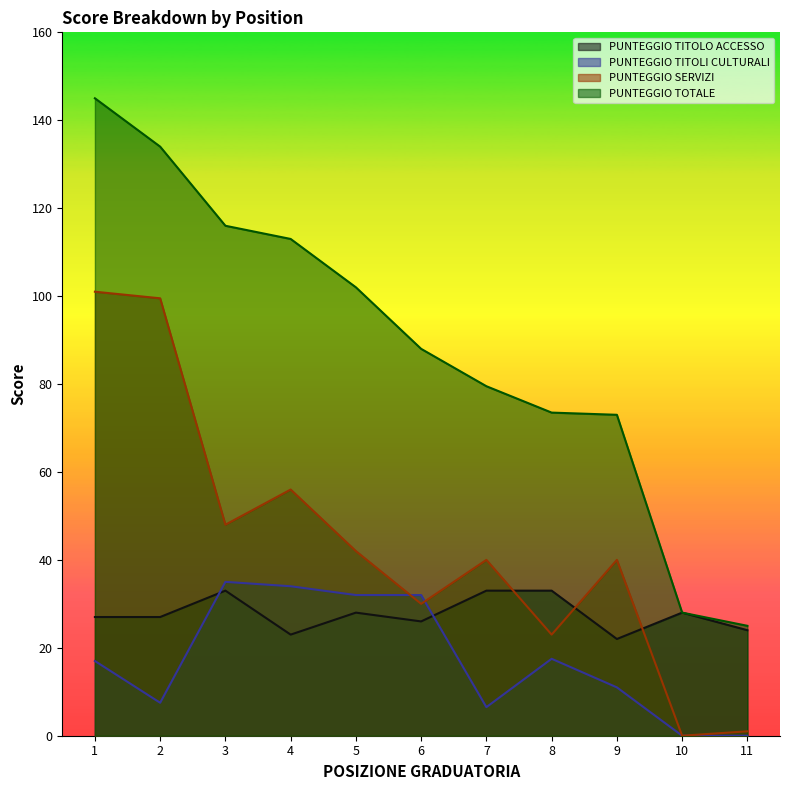

Reading left to right, what are all the values shown in this chart?

PUNTEGGIO TITOLO ACCESSO: 1=27.0	2=27.0	3=33.0	4=23.0	5=28.0	6=26.0	7=33.0	8=33.0	9=22.0	10=28.0	11=24.0
PUNTEGGIO TITOLI CULTURALI: 1=17.0	2=7.5	3=35.0	4=34.0	5=32.0	6=32.0	7=6.5	8=17.5	9=11.0	10=0.0	11=0.0
PUNTEGGIO SERVIZI: 1=101.0	2=99.5	3=48.0	4=56.0	5=42.0	6=30.0	7=40.0	8=23.0	9=40.0	10=0.0	11=1.0
PUNTEGGIO TOTALE: 1=145.0	2=134.0	3=116.0	4=113.0	5=102.0	6=88.0	7=79.5	8=73.5	9=73.0	10=28.0	11=25.0